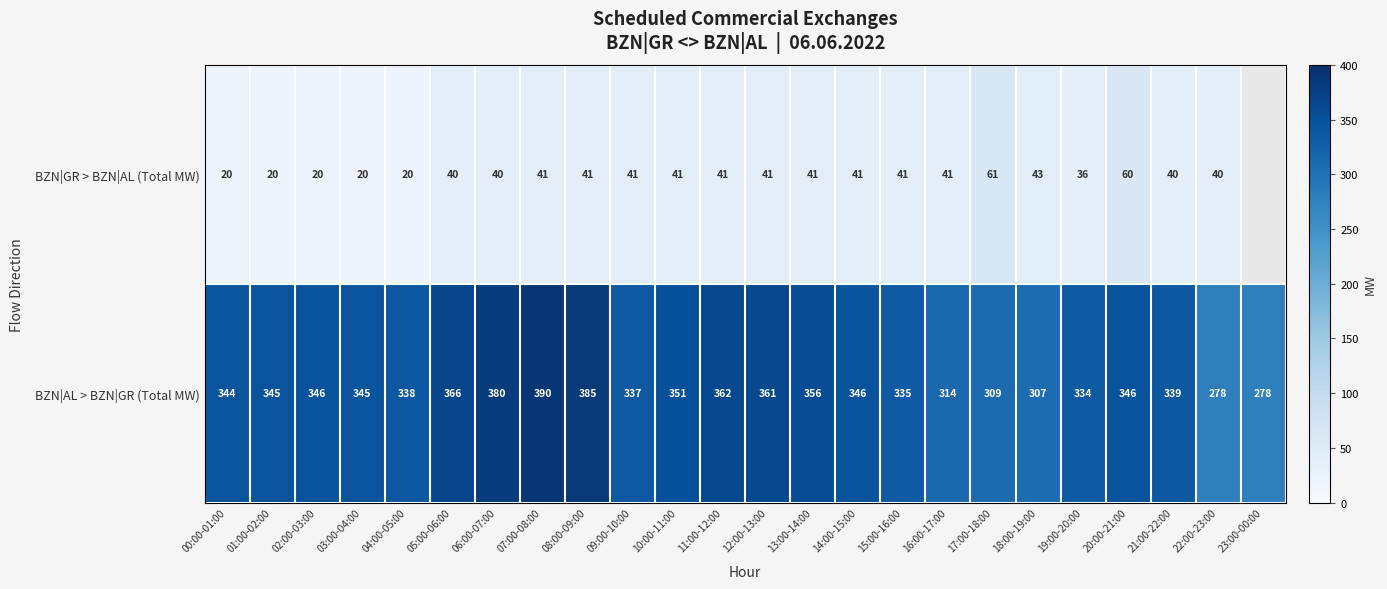

Is it true that BZN|AL > BZN|GR (Total MW) equals 155 at 18:00-19:00?

False